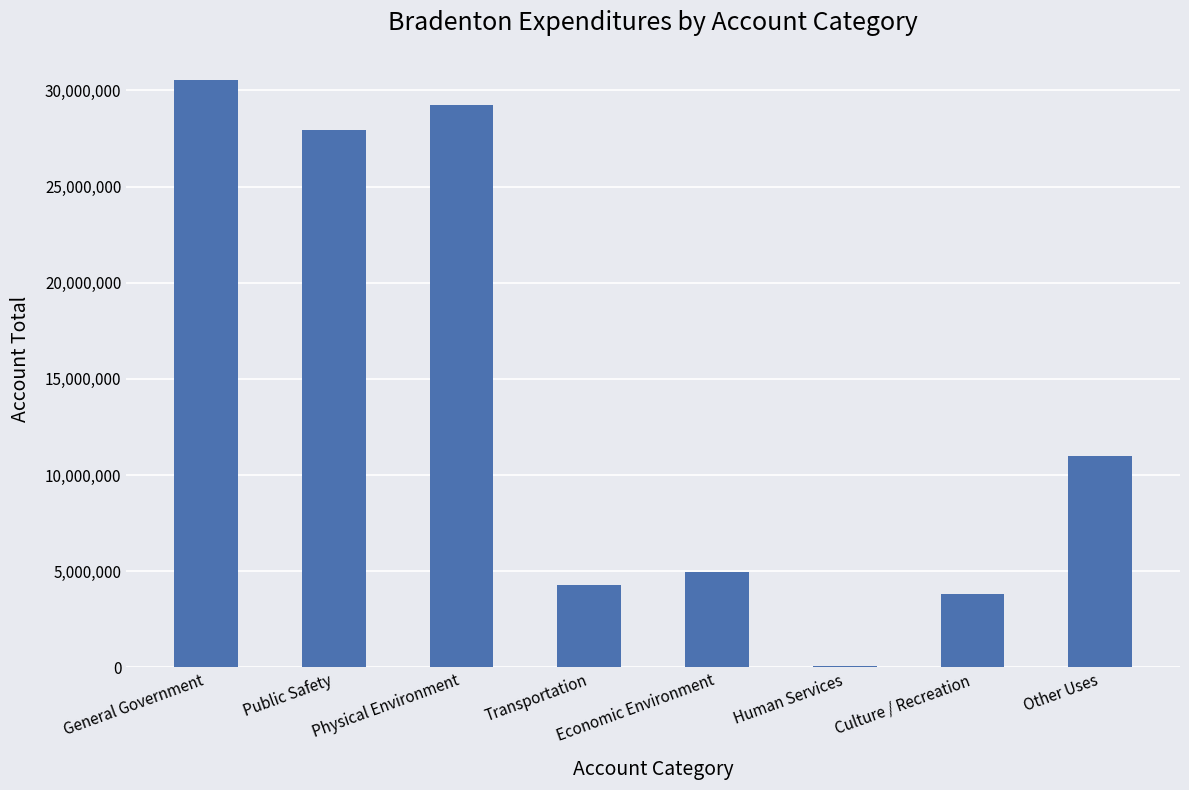

What is the sum of all values?

111854436